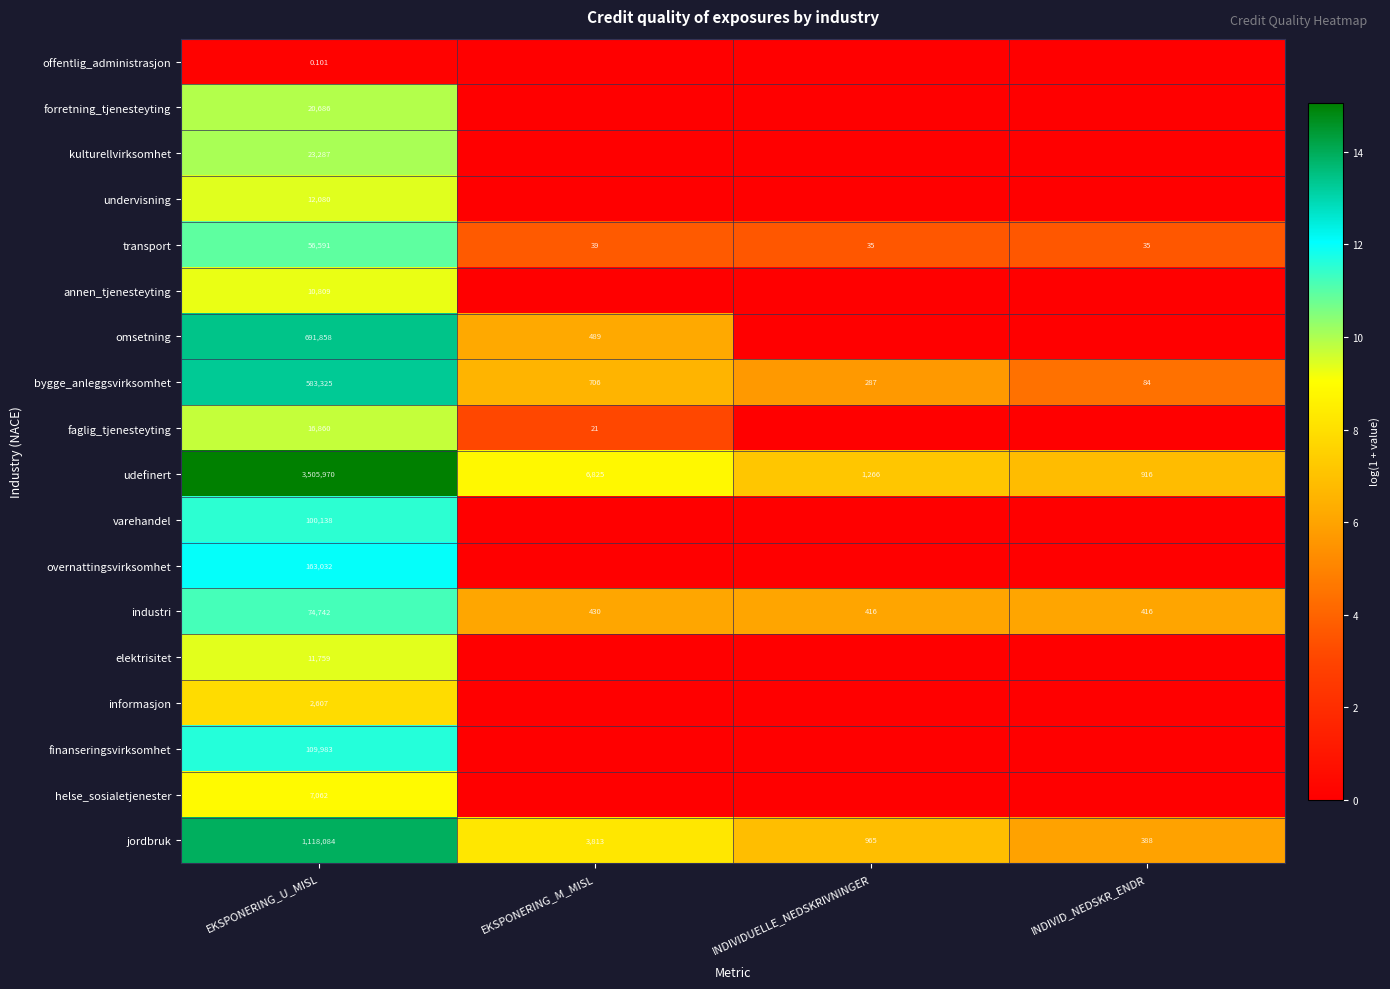

Where does the bygge_anleggsvirksomhet series first go above 706?

EKSPONERING_U_MISL